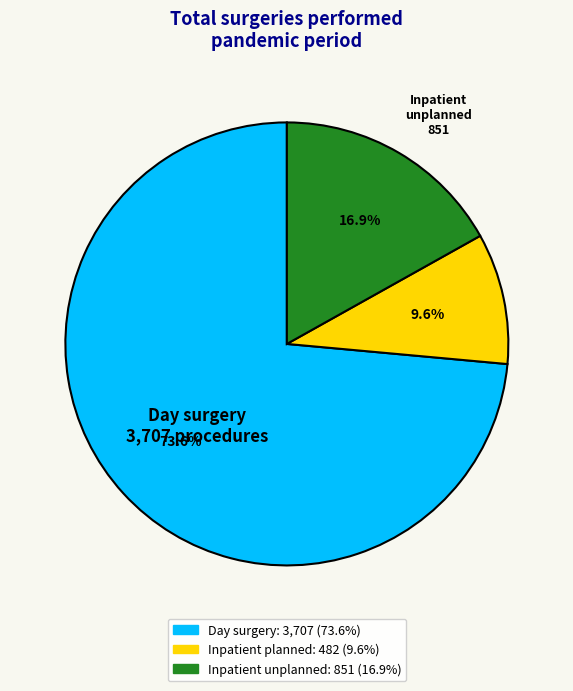

Is it true that Day surgery is 88% of the pie?

False